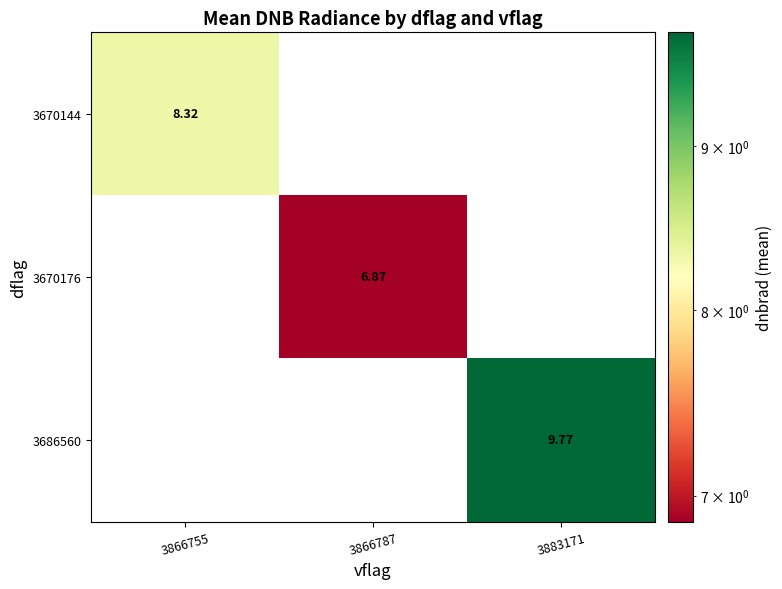

Between 3866787 and 3866755, which is larger?

3866755